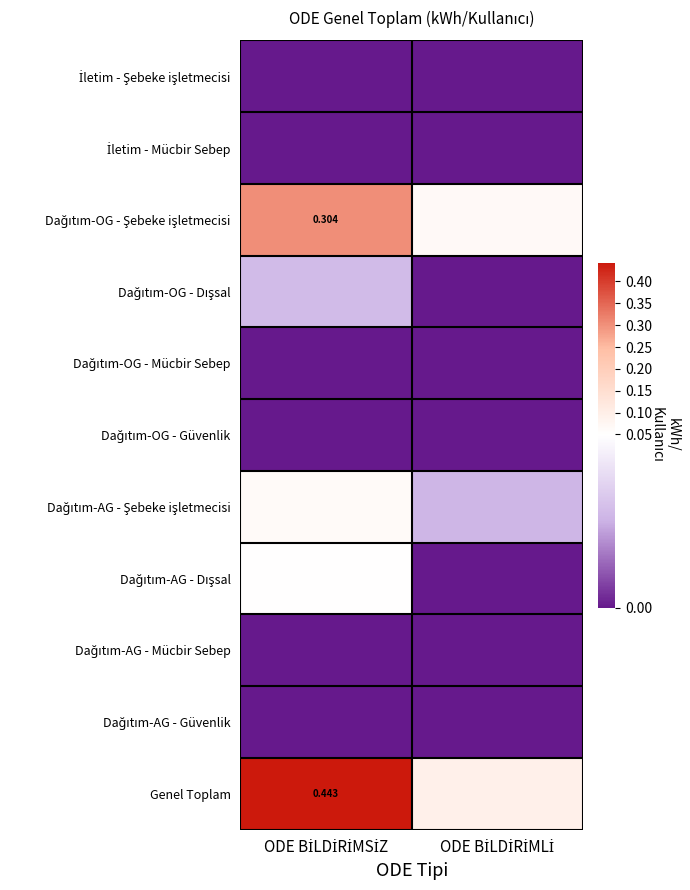

The value of Dağıtım-OG - Dışsal at ODE BİLDİRİMLİ is -0.0. True or false?

False